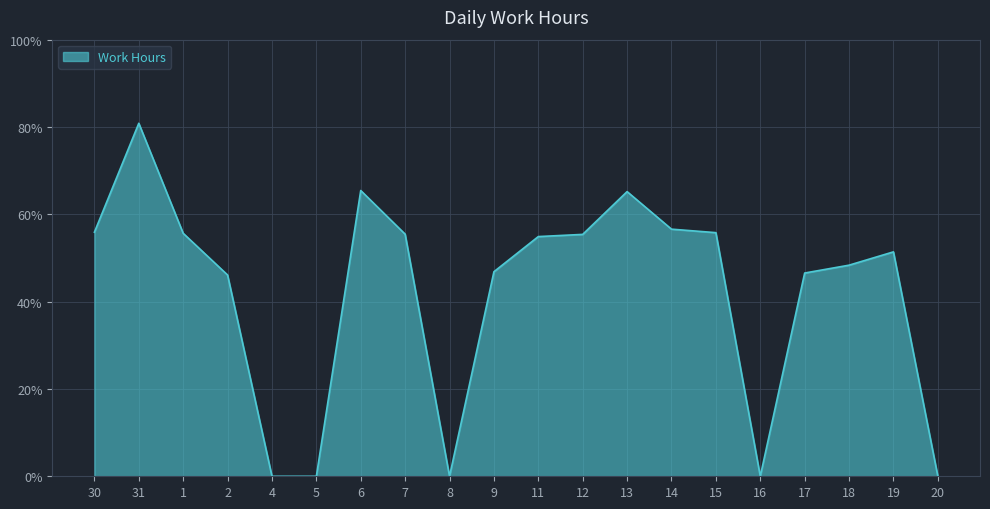

What is the maximum value shown in the chart?

80.9